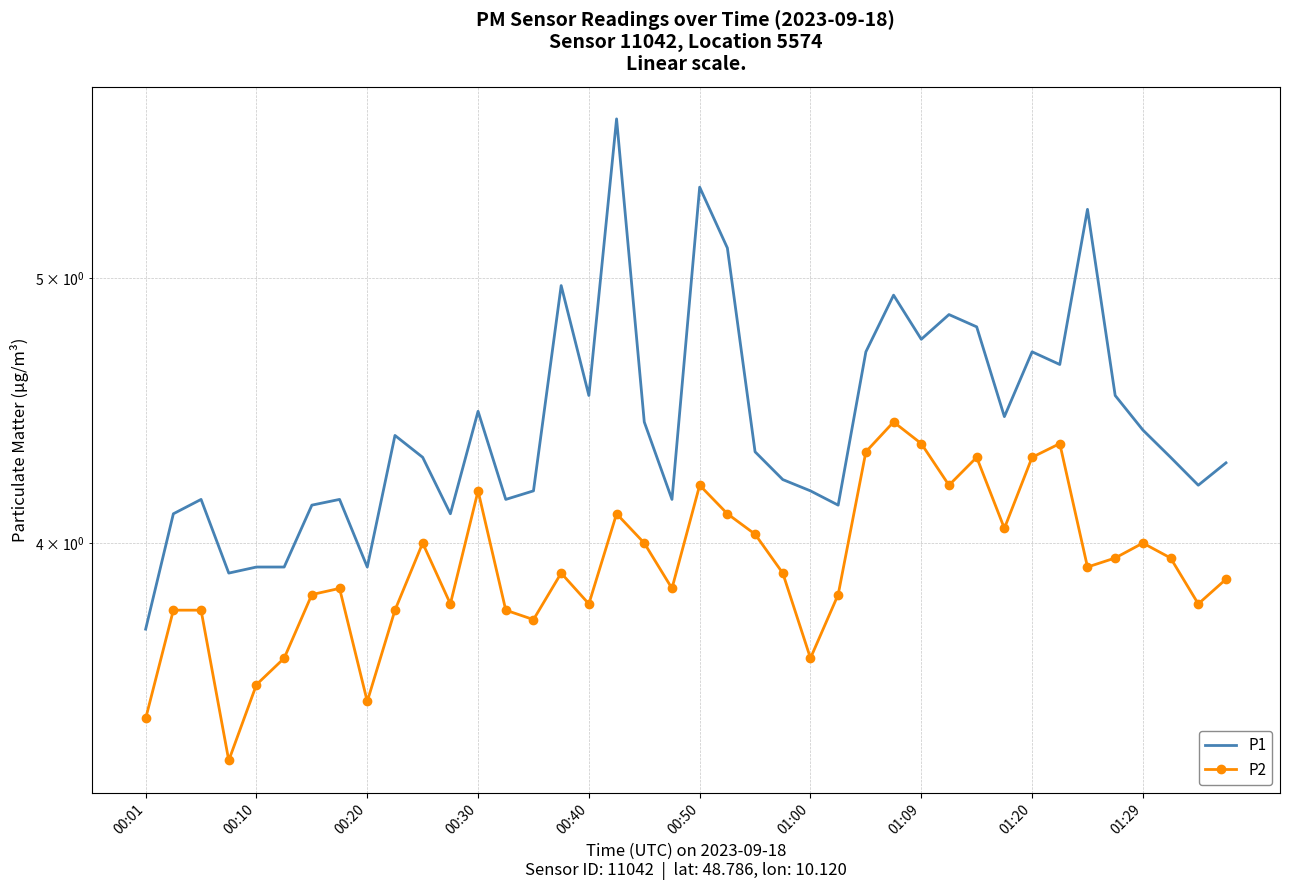

The P1 series shows 2.7 at 00:40. True or false?

False